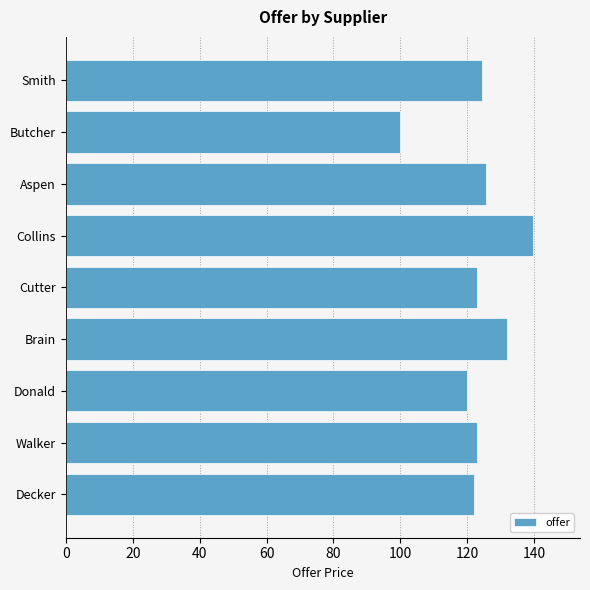

What is the difference between the maximum and minimum values?

39.8